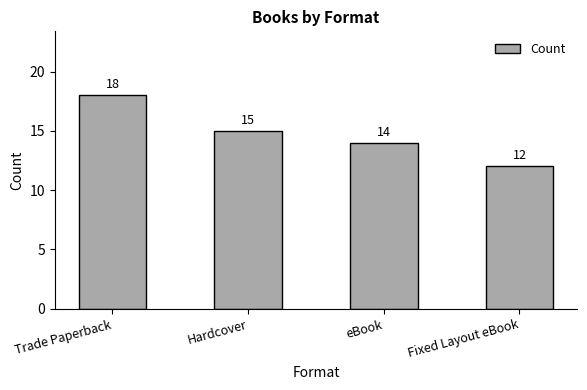

How many categories are shown in the chart?

4